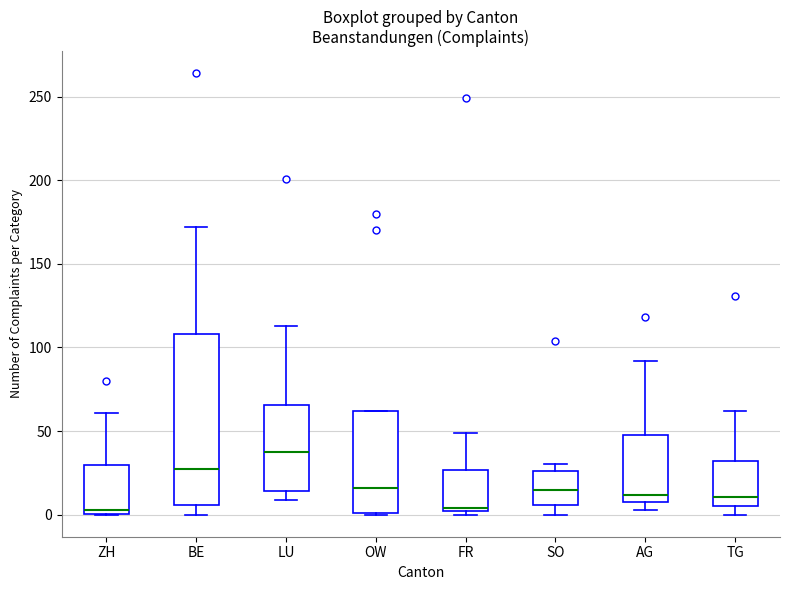

Where does the upper whisker of the box for FR end on the y-axis? The values are not printed on the chart, so give them approximately, as read against the axis.

50